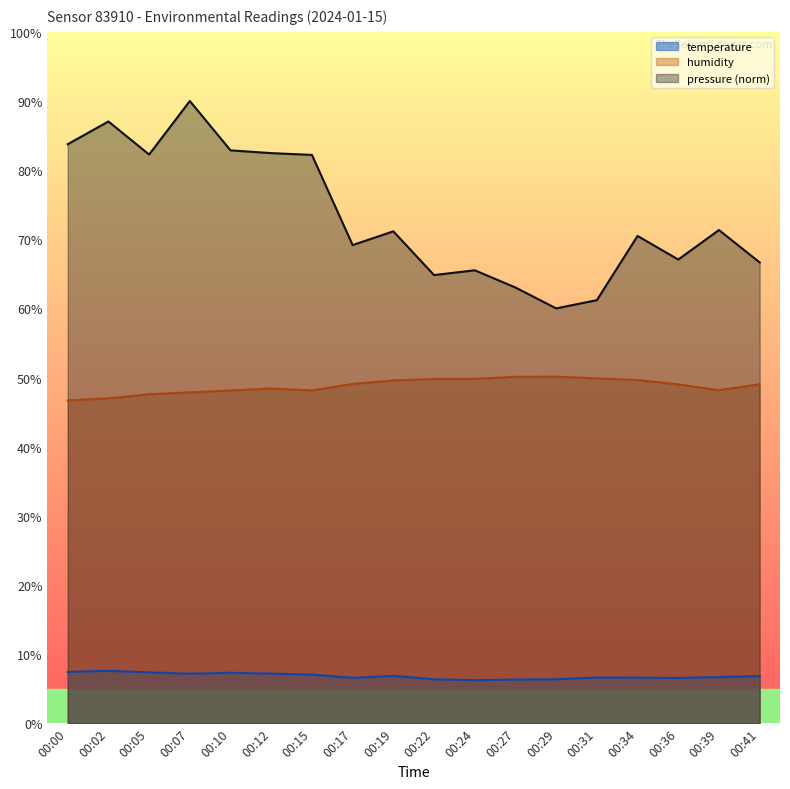

What is the sum of the humidity values at 00:41 and 00:34?

98.7